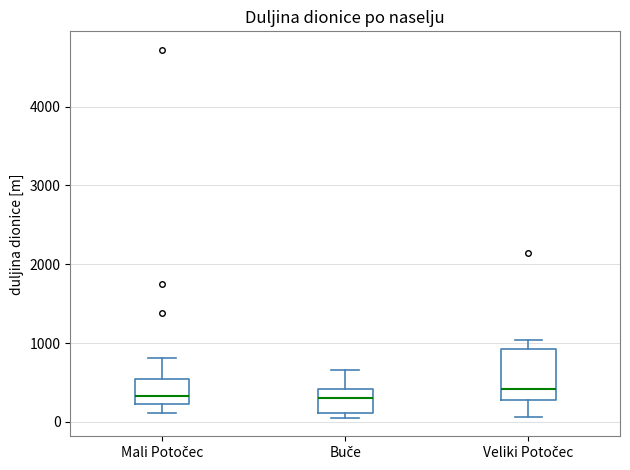

Comparing the boxes themselves (not the whiskers), which one is the tallest?

Veliki Potočec